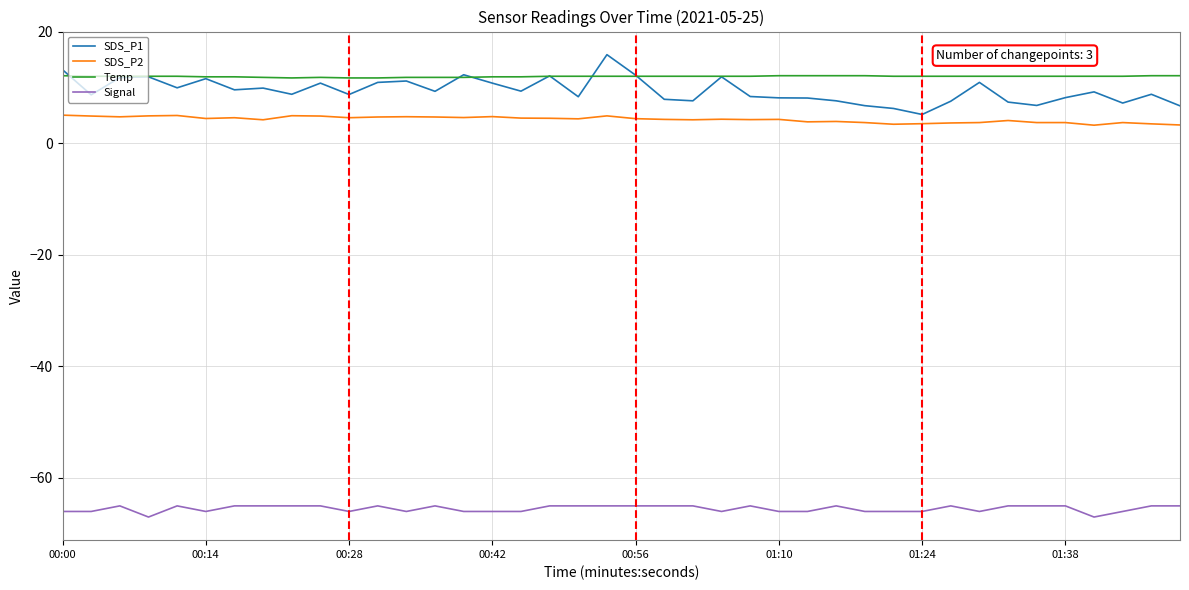

What is the sum of all SDS_P1 values?

377.2